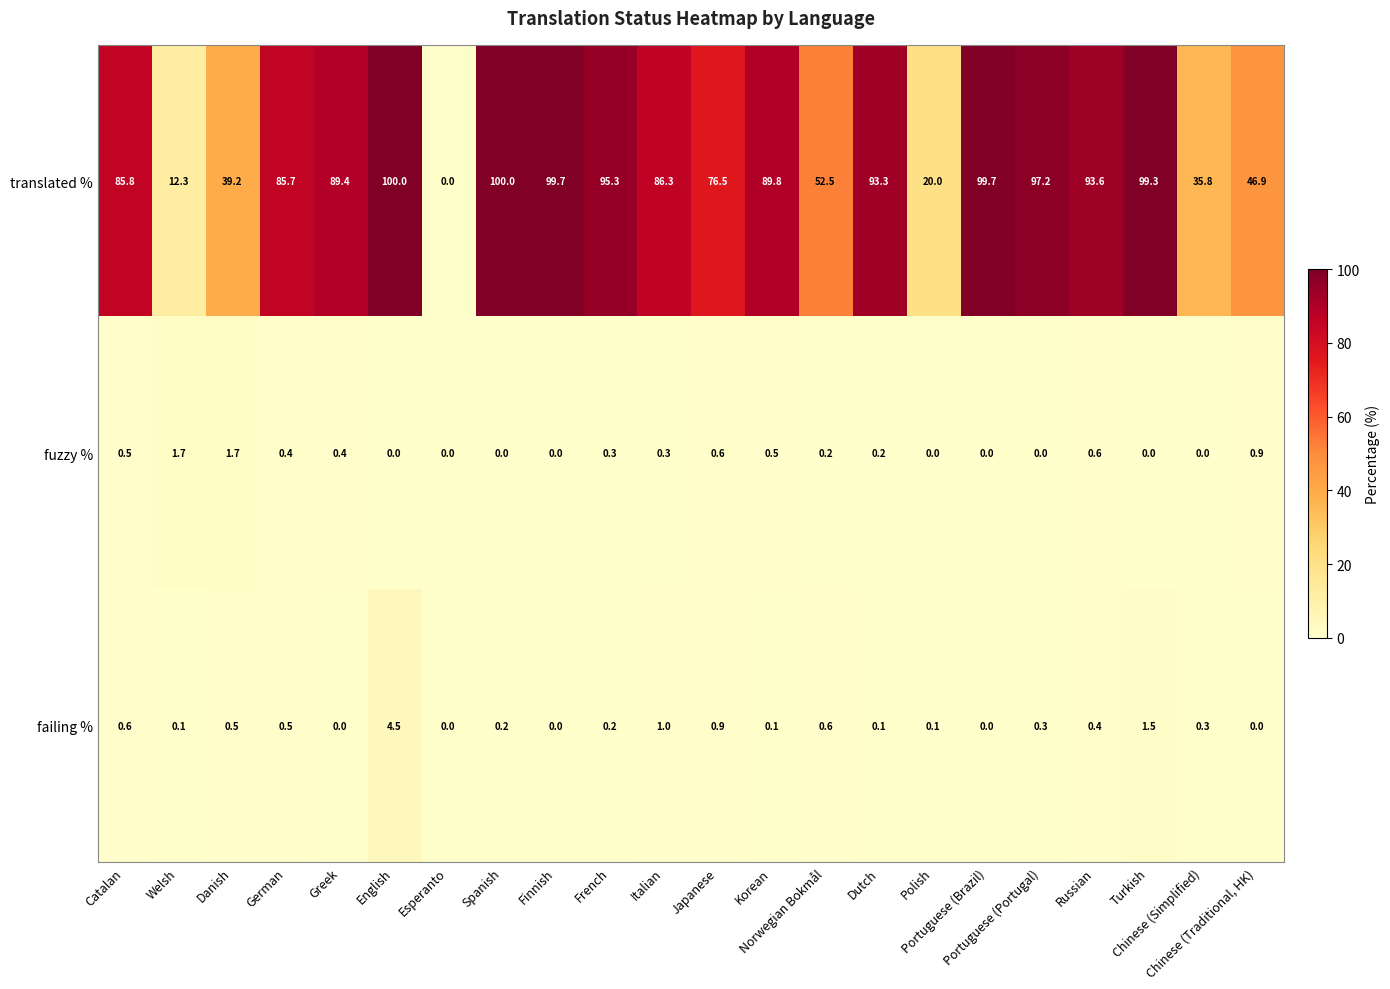

How many distinct data groups are displayed?

3